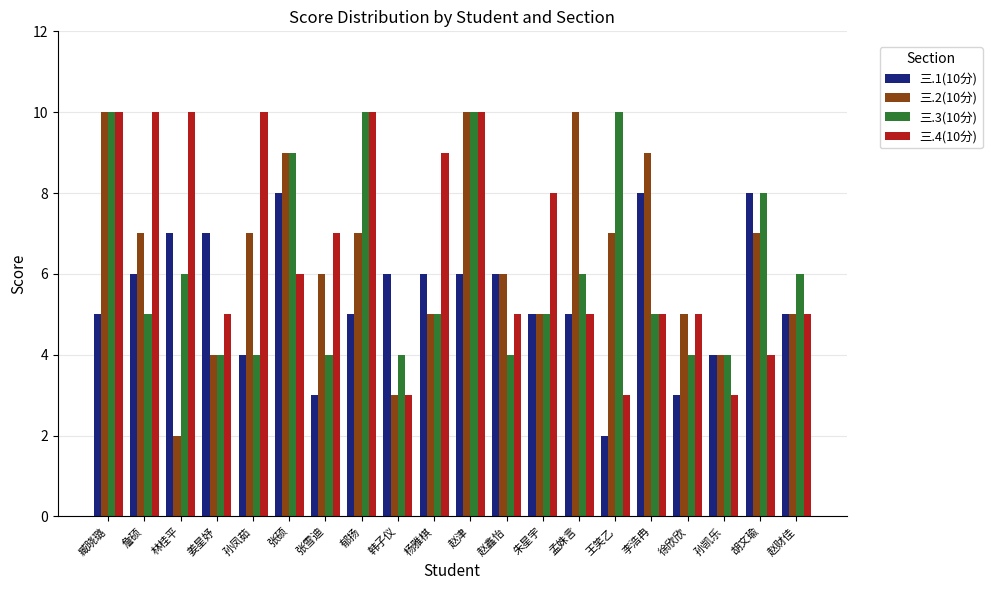

What is the difference between the highest and lowest values at 詹硕?

5